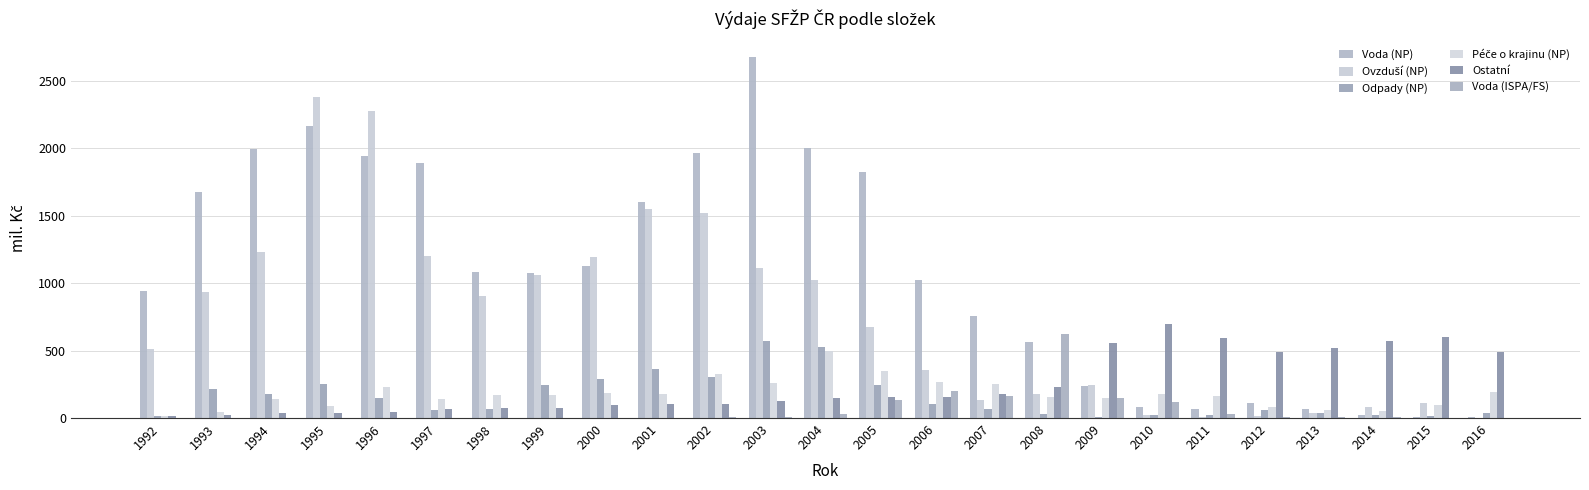

How many groups of bars are there?

25